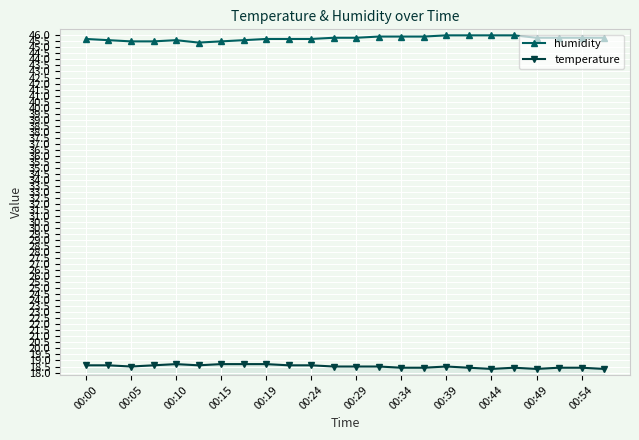

True or false: temperature and humidity cross at least once.

False